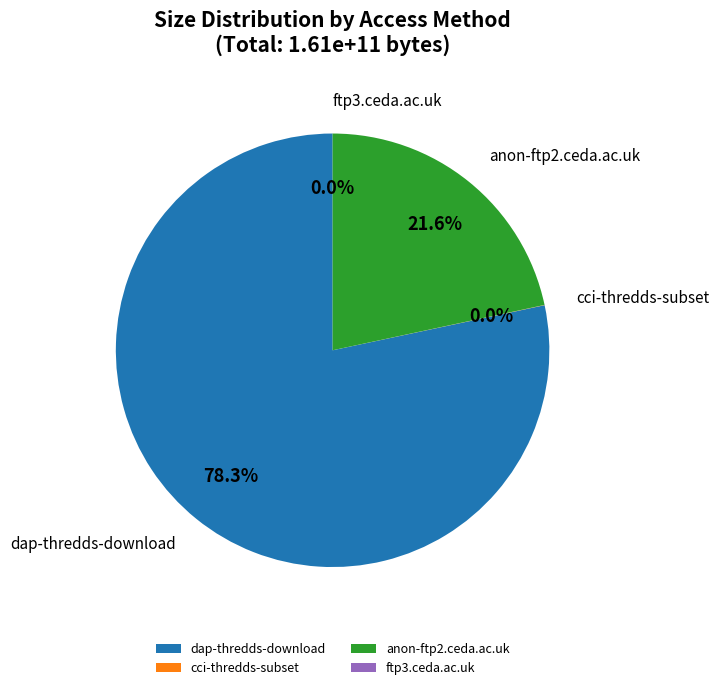

Which has a higher value, ftp3.ceda.ac.uk or anon-ftp2.ceda.ac.uk?

anon-ftp2.ceda.ac.uk